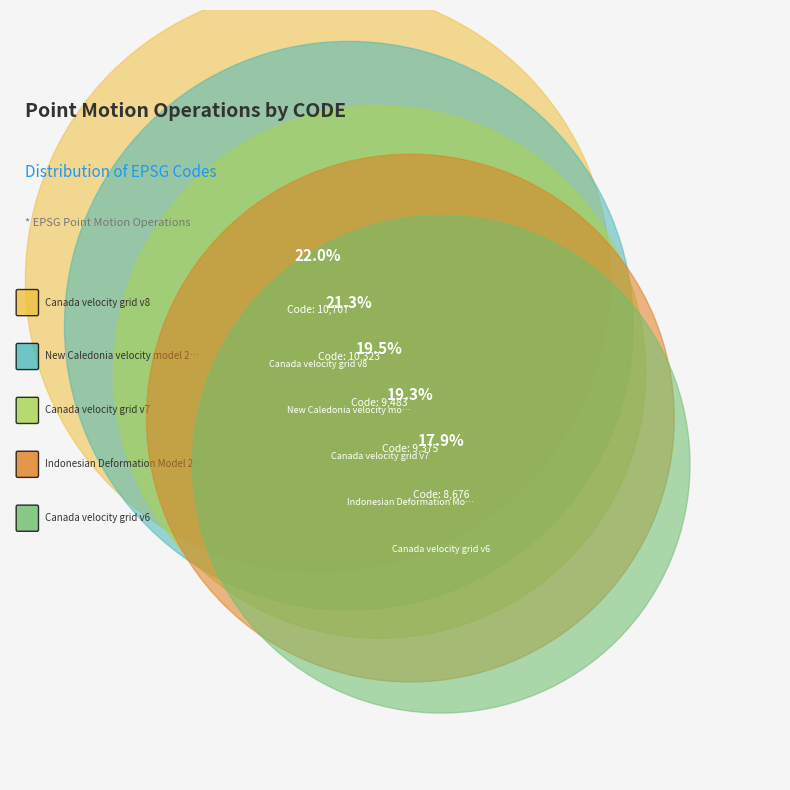

Combined, what portion of the pie is Canada velocity grid v7 and Canada velocity grid v8?

41.6%